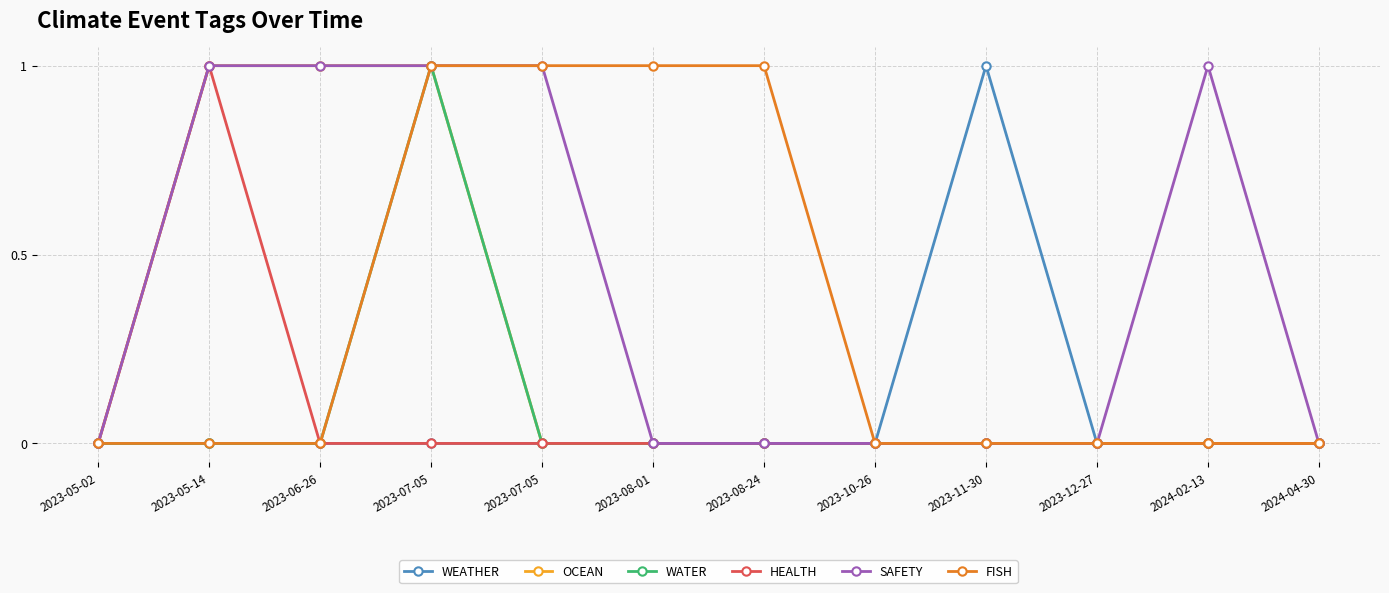

Count the number of data series in this chart.

6